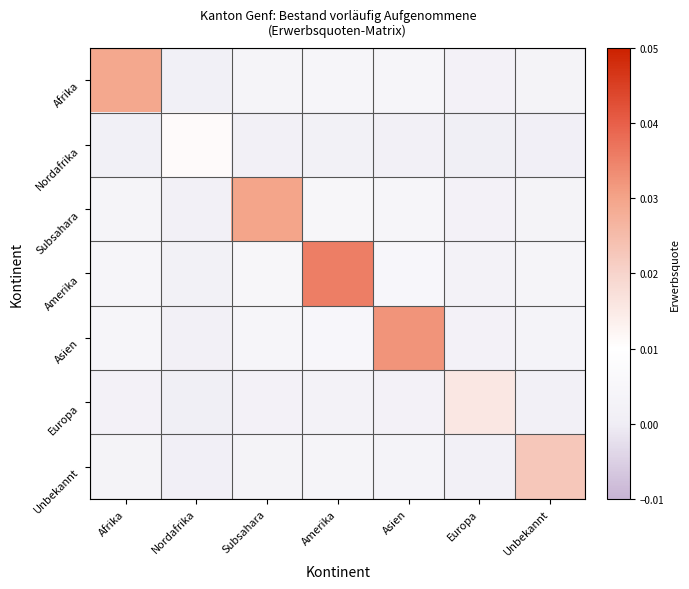

Which has a higher value, Subsahara or Nordafrika?

Subsahara